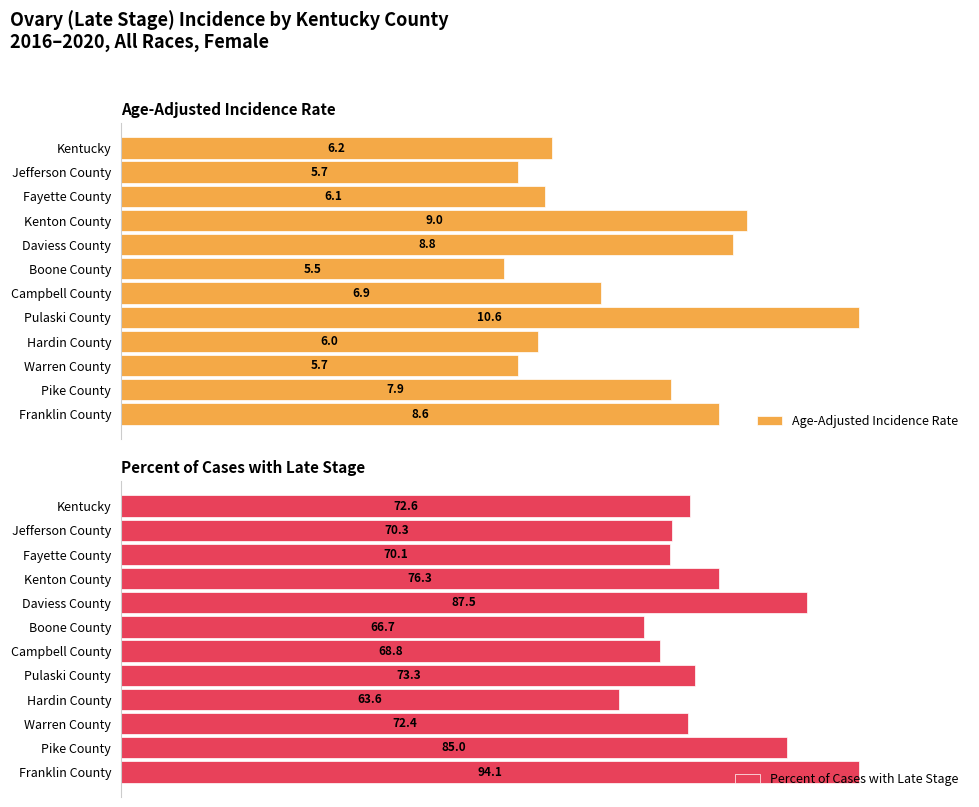

Where is Age-Adjusted Incidence Rate nearest to the value 8?

Pike County